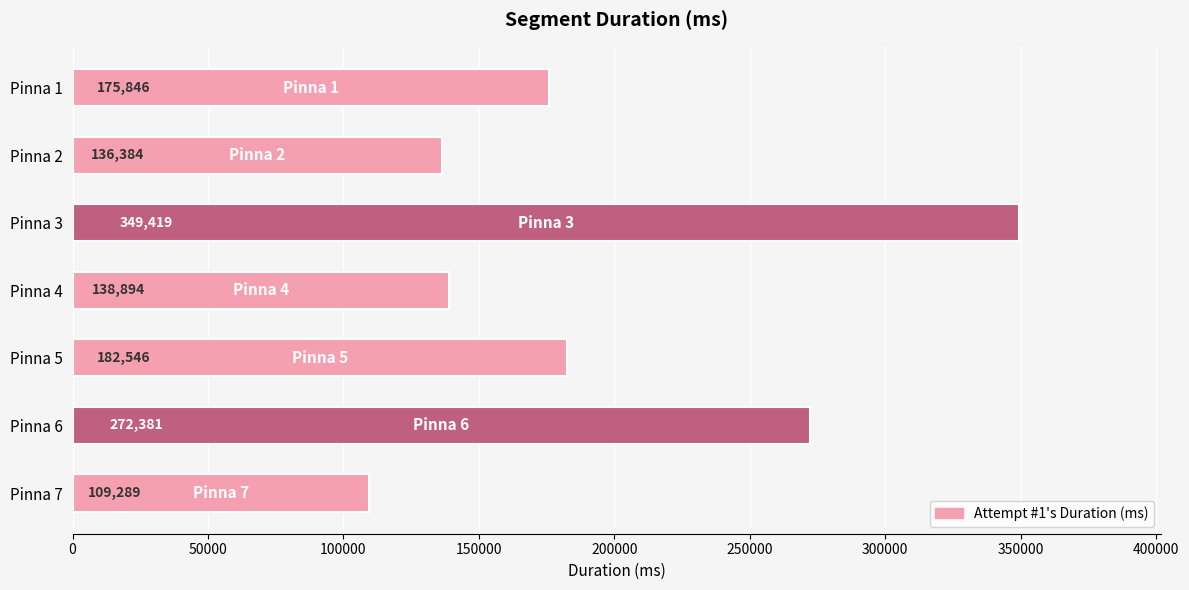

Reading bottom to top, what are all the values shown in this chart?

109289	272381	182546	138894	349419	136384	175846